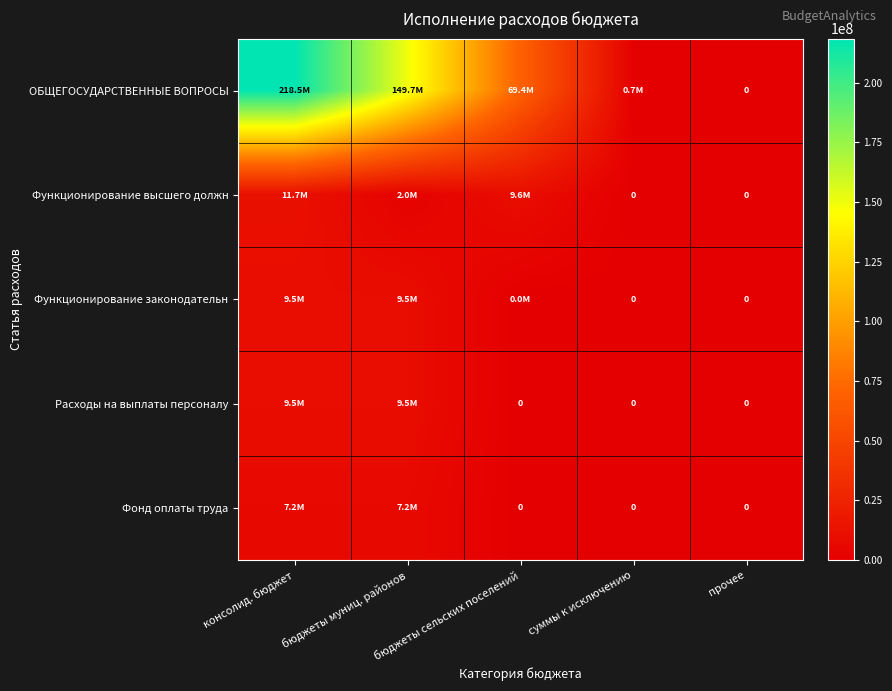

At how many categories does at least one series exceed 135115692?

2